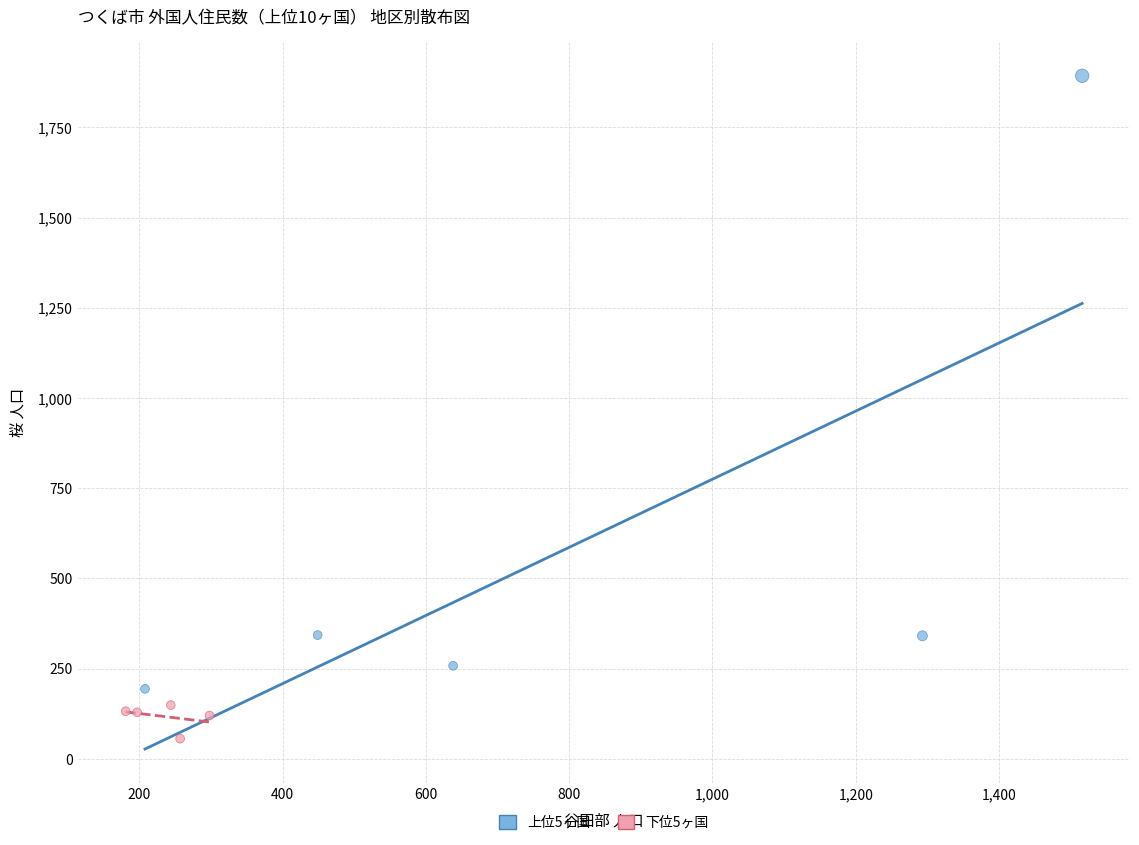

Which series has the largest Y range (max minus min)?

上位5ヶ国